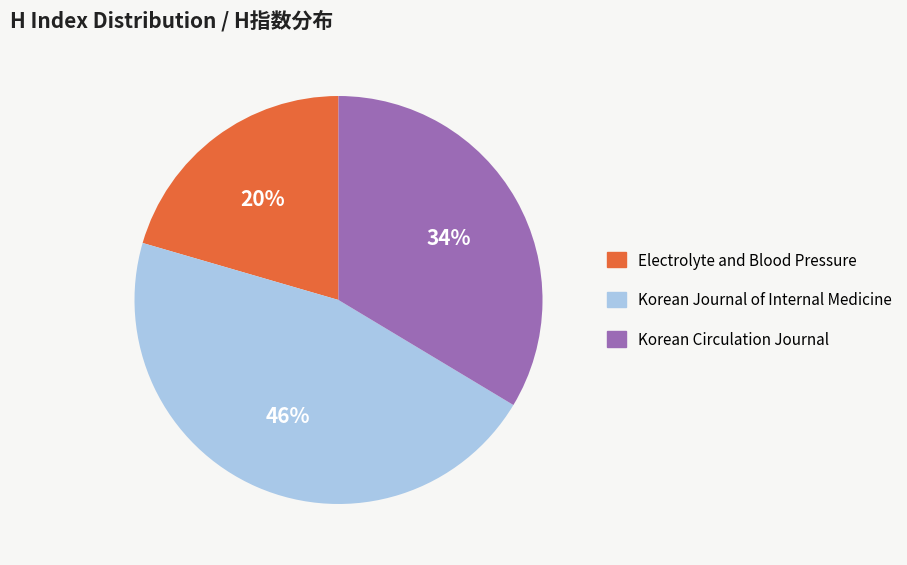

Rank the categories by value from highest to lowest.

Korean Journal of Internal Medicine, Korean Circulation Journal, Electrolyte and Blood Pressure